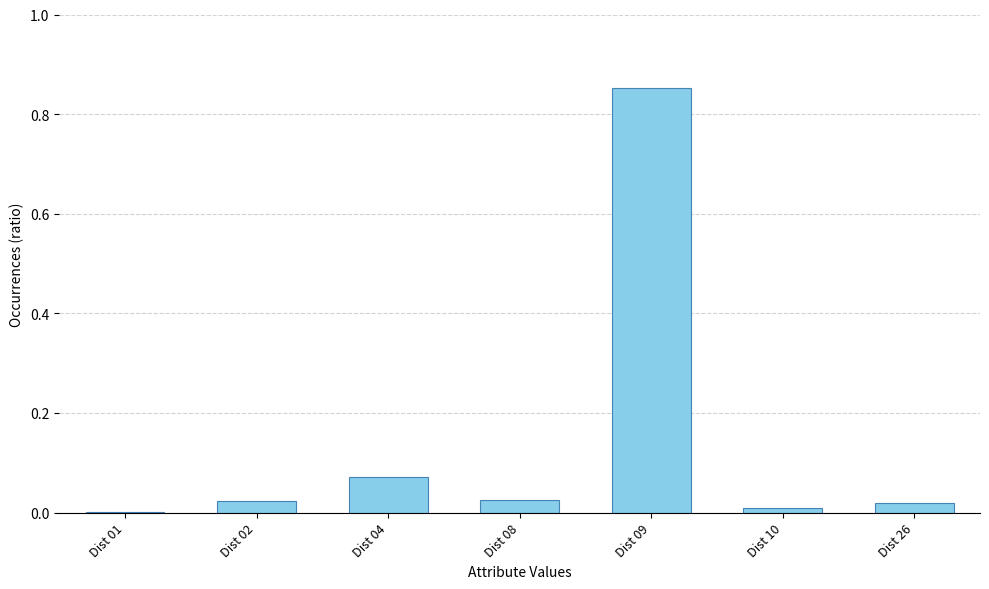

Where is the data nearest to the value 0?

Dist 01